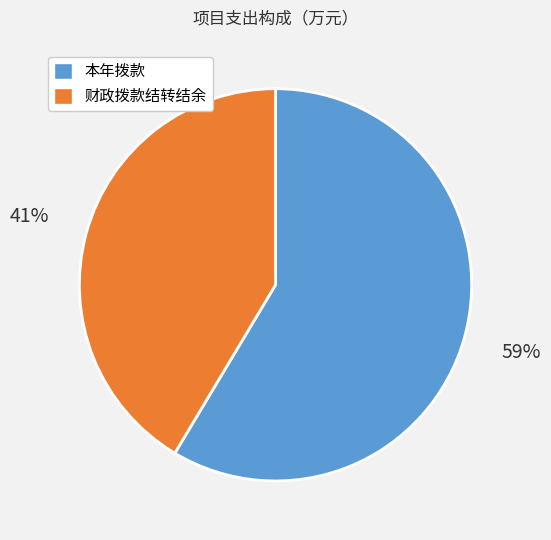

To the nearest percent, what is the combined percentage of 本年拨款 and 财政拨款结转结余?

100%